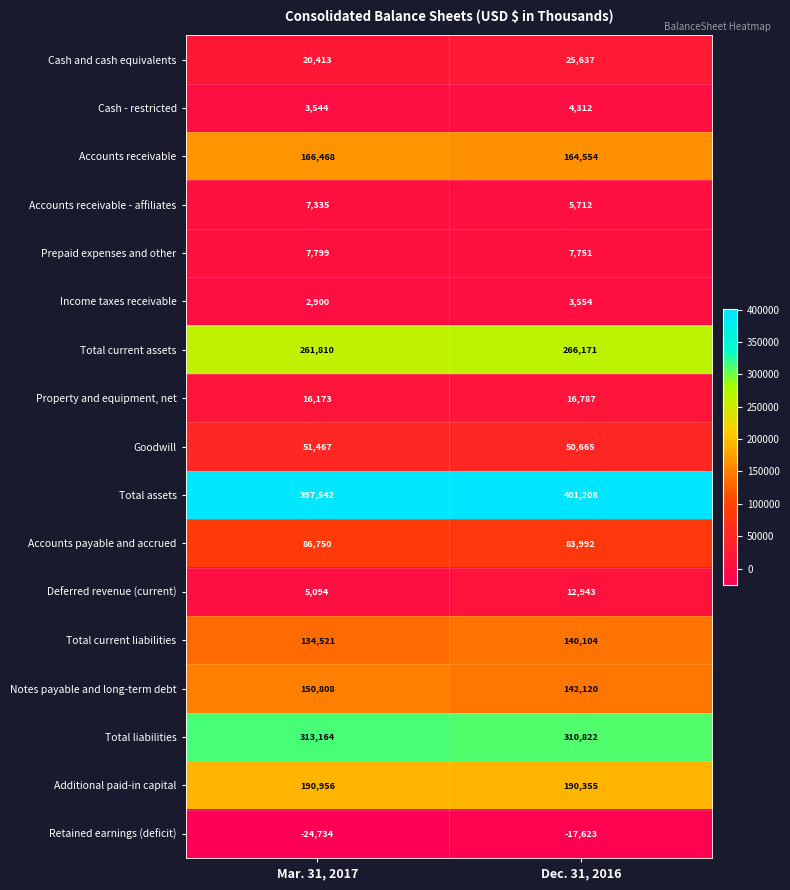

Which series has the largest total across all categories?

Total assets